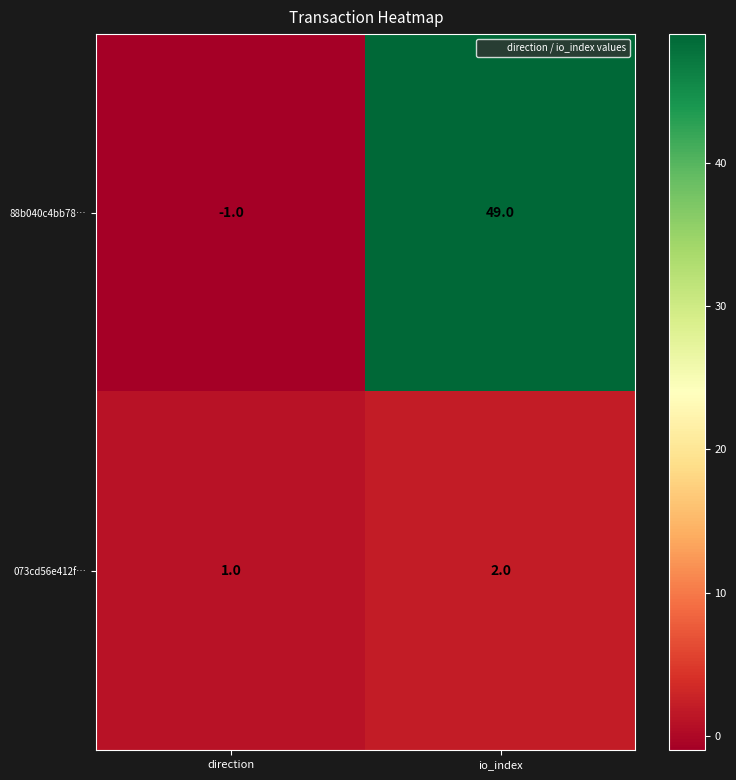

True or false: 073cd56e412f… has a value of 2 at io_index.

True